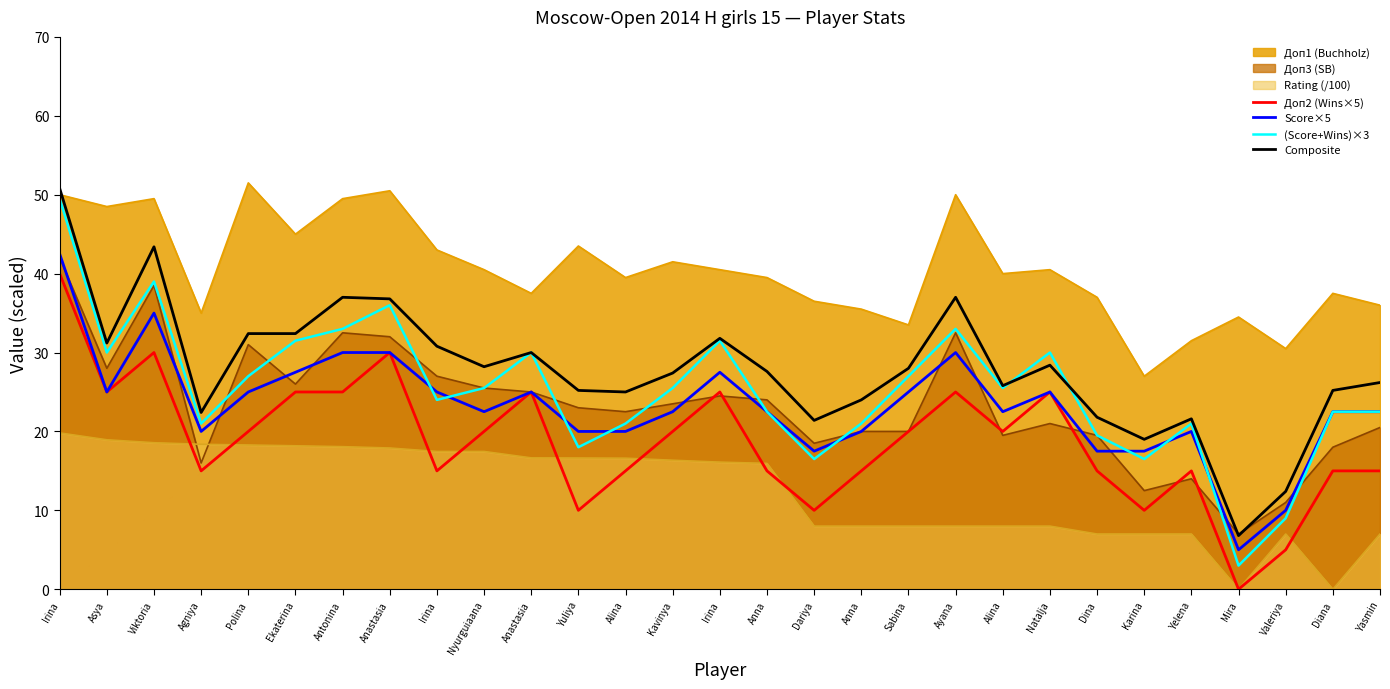

Where is Доп2 (Wins×5) nearest to the value 20?

Polina